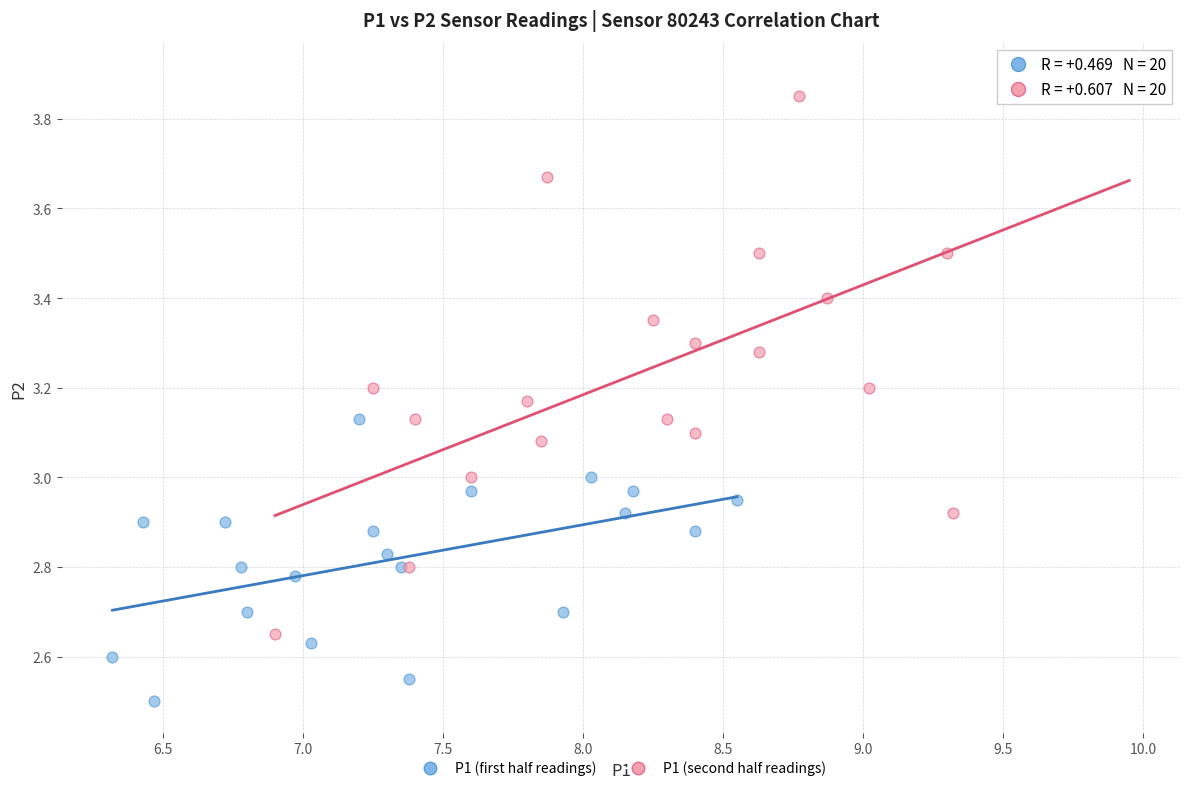

Which series reaches the maximum Y coordinate?

P1 (second half readings)